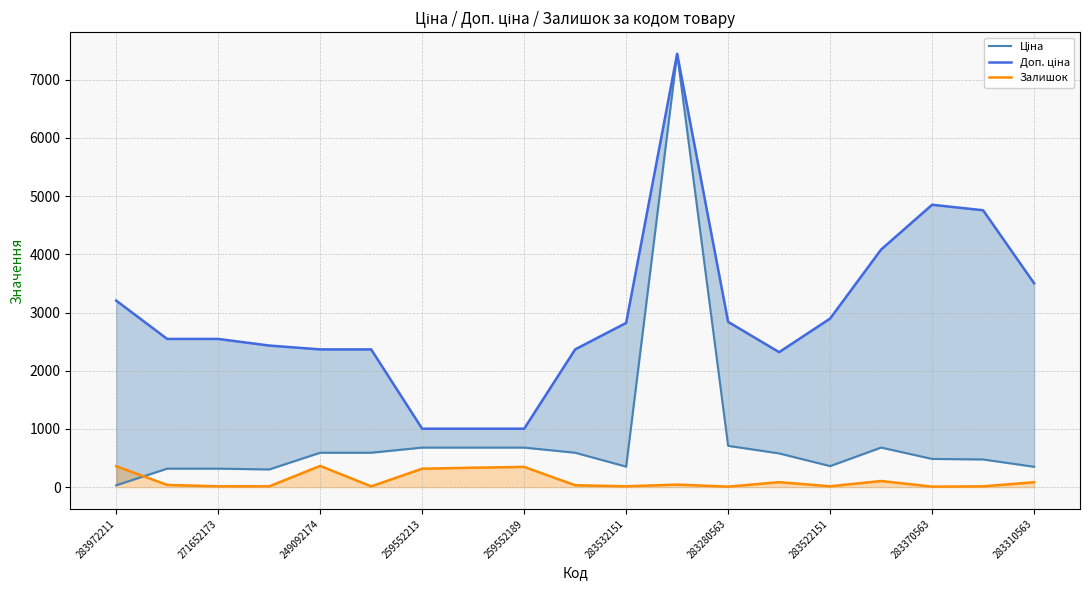

Rank the series by their maximum value, from lowest to highest.

Залишок, Ціна, Доп. ціна